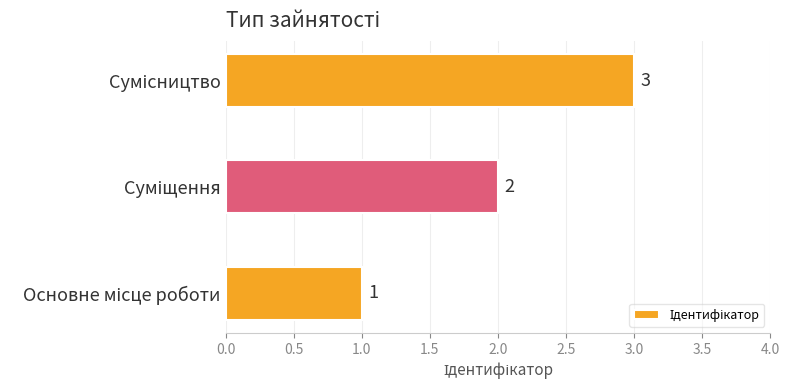

Count the values in the range 1 to 3.

3